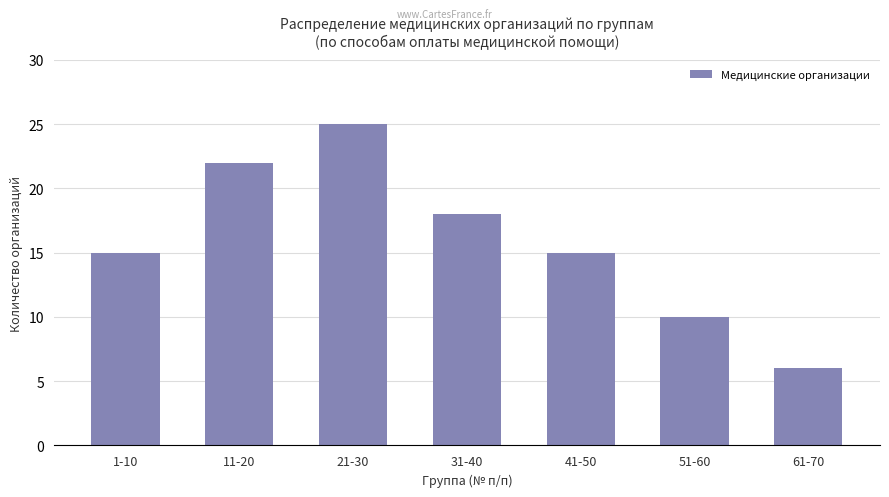

How many categories are shown in the chart?

7